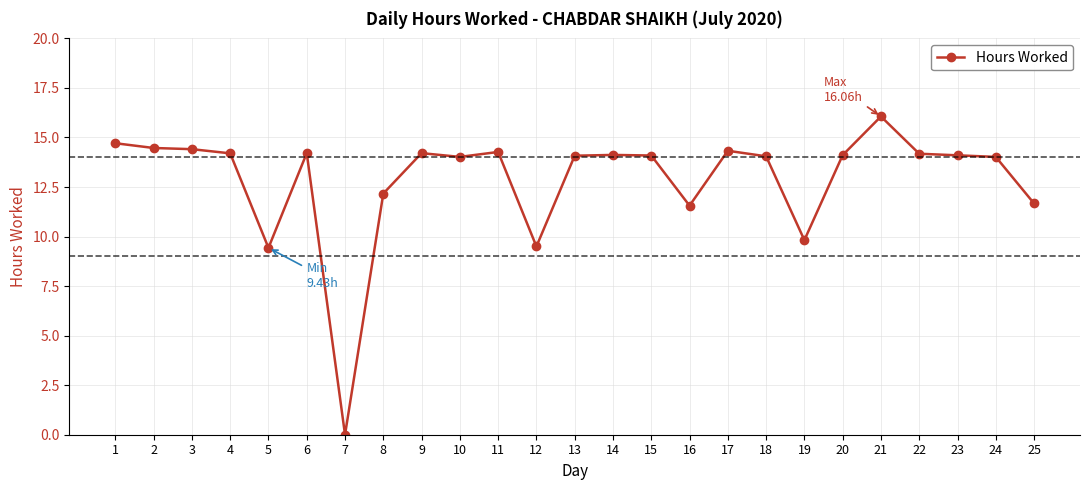

True or false: the data shows 14.0 at 24.

True